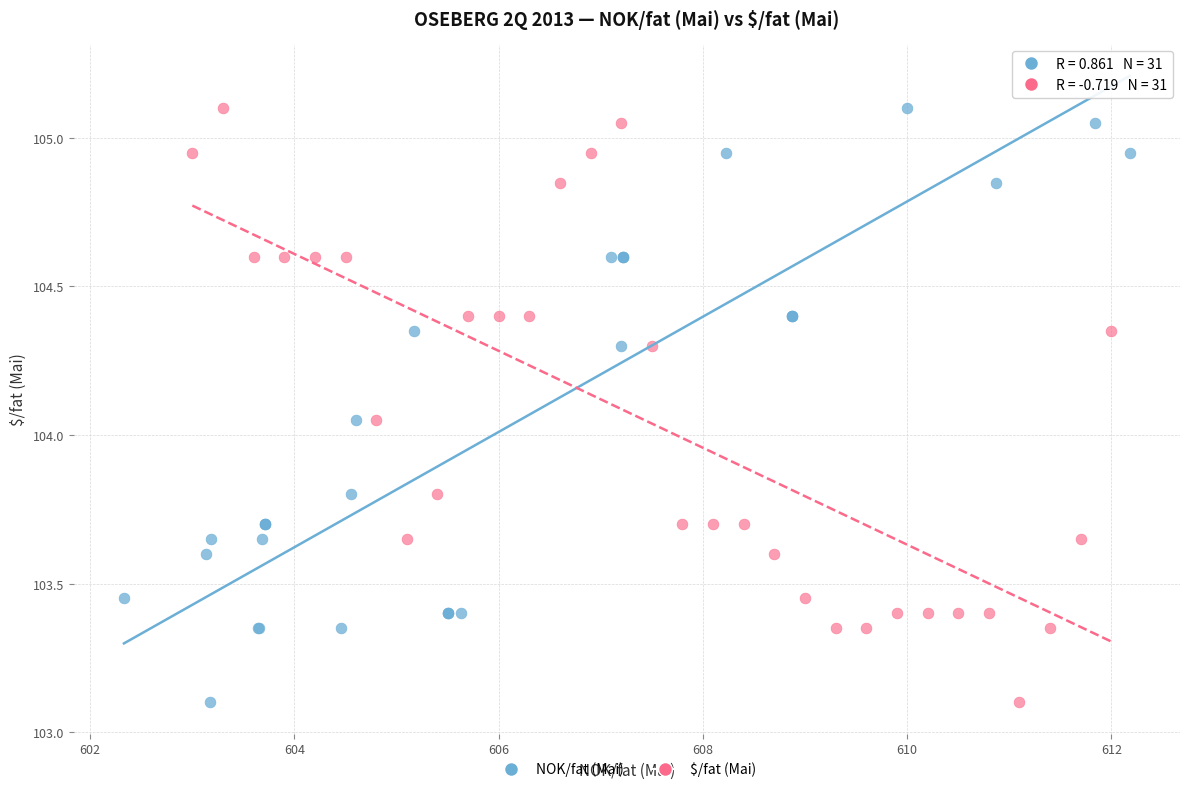

What are all the series names shown in the legend?

NOK/fat (Mai), $/fat (Mai)